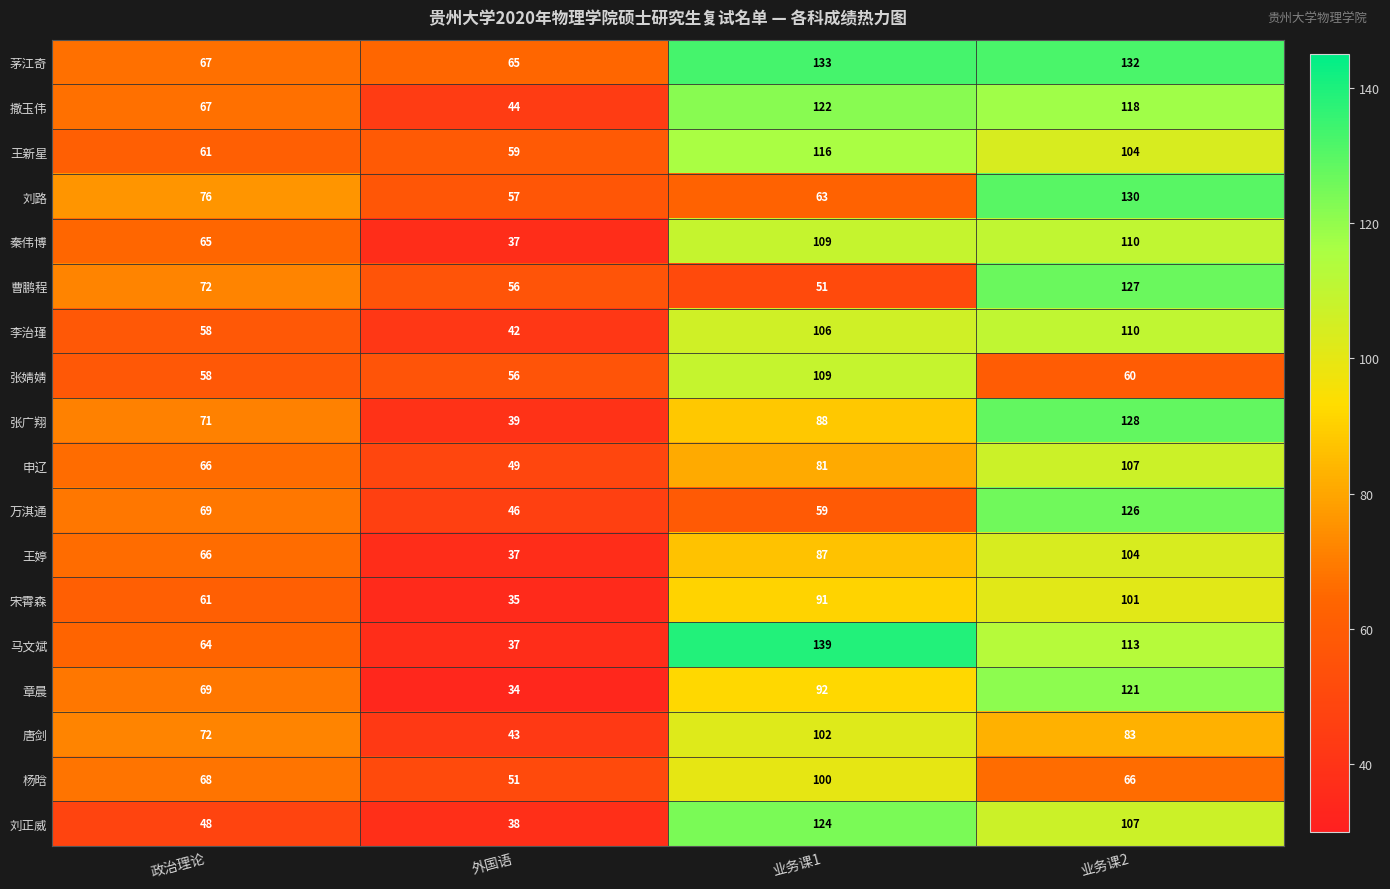

Which series has the largest total across all categories?

茅江奇